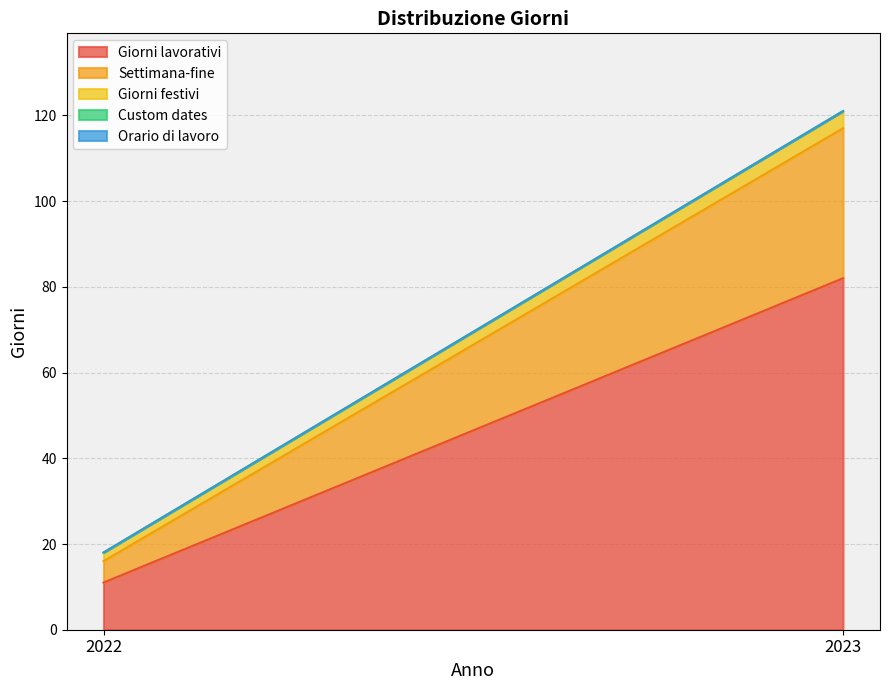

How many lines are shown in the chart?

5